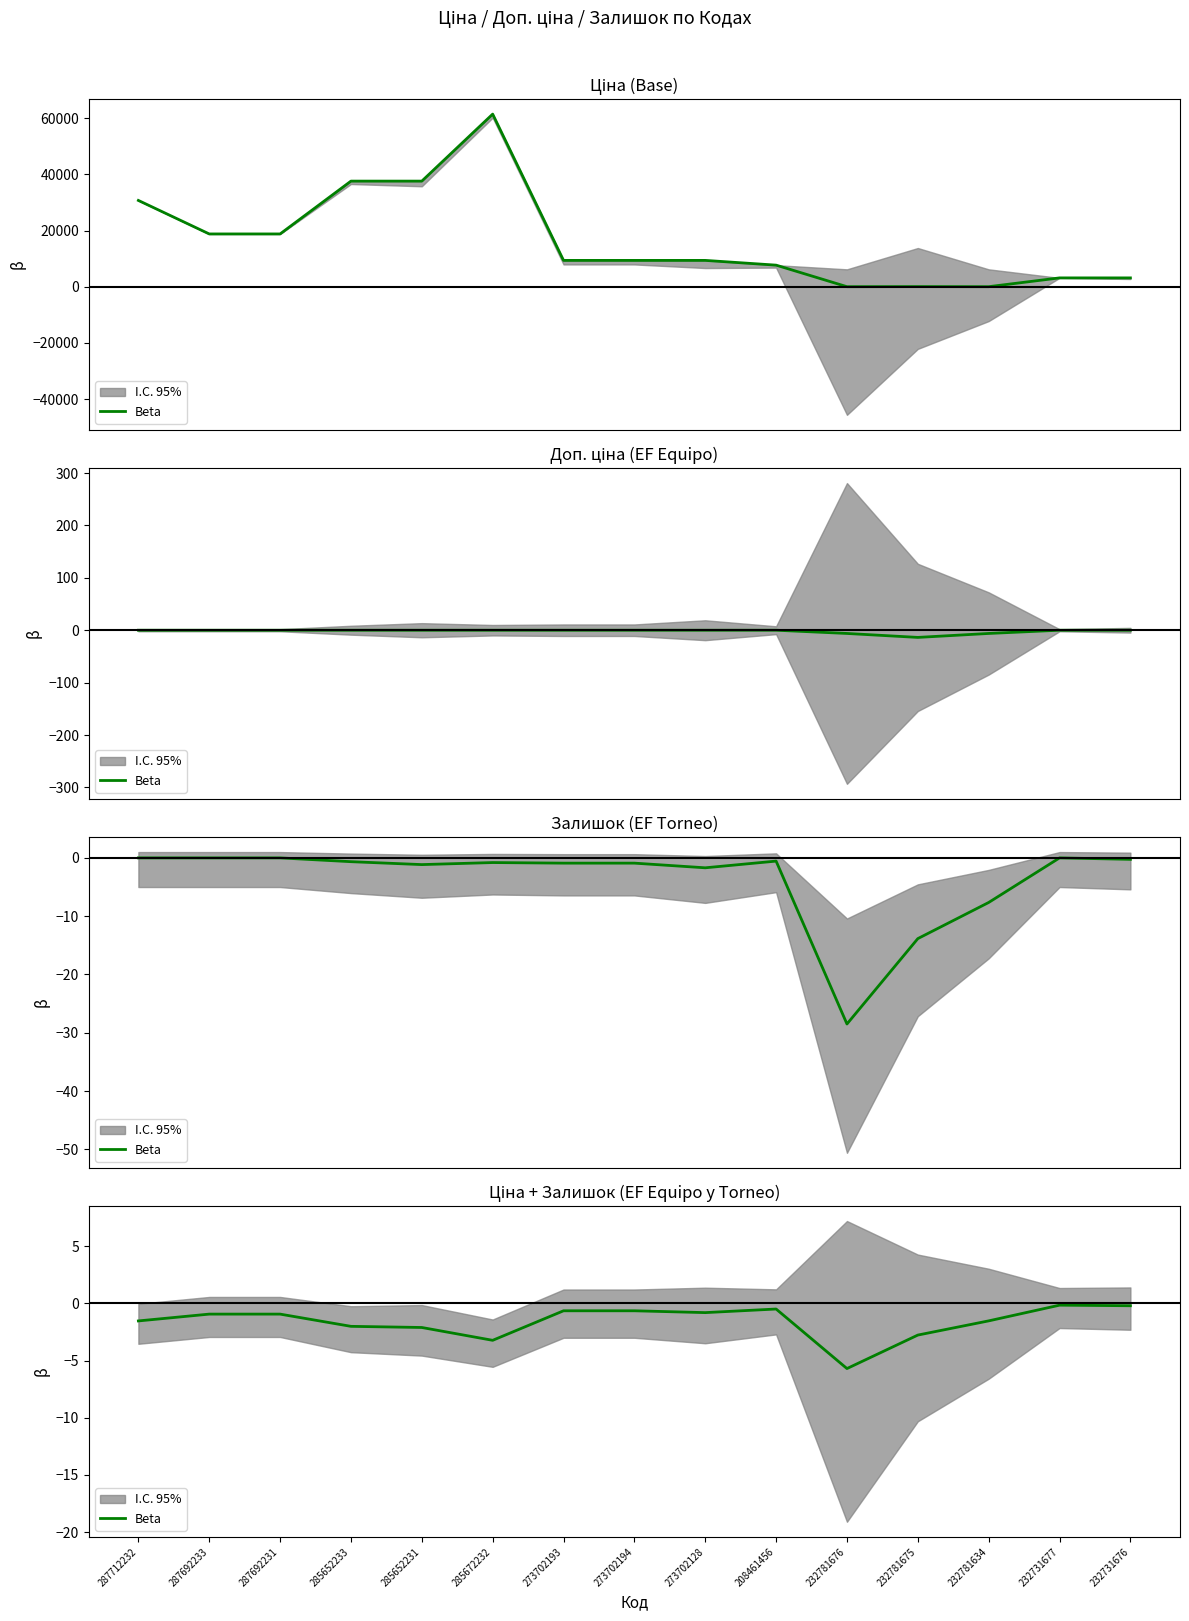

Is it true that the value at 287692231 is -0.9?

True